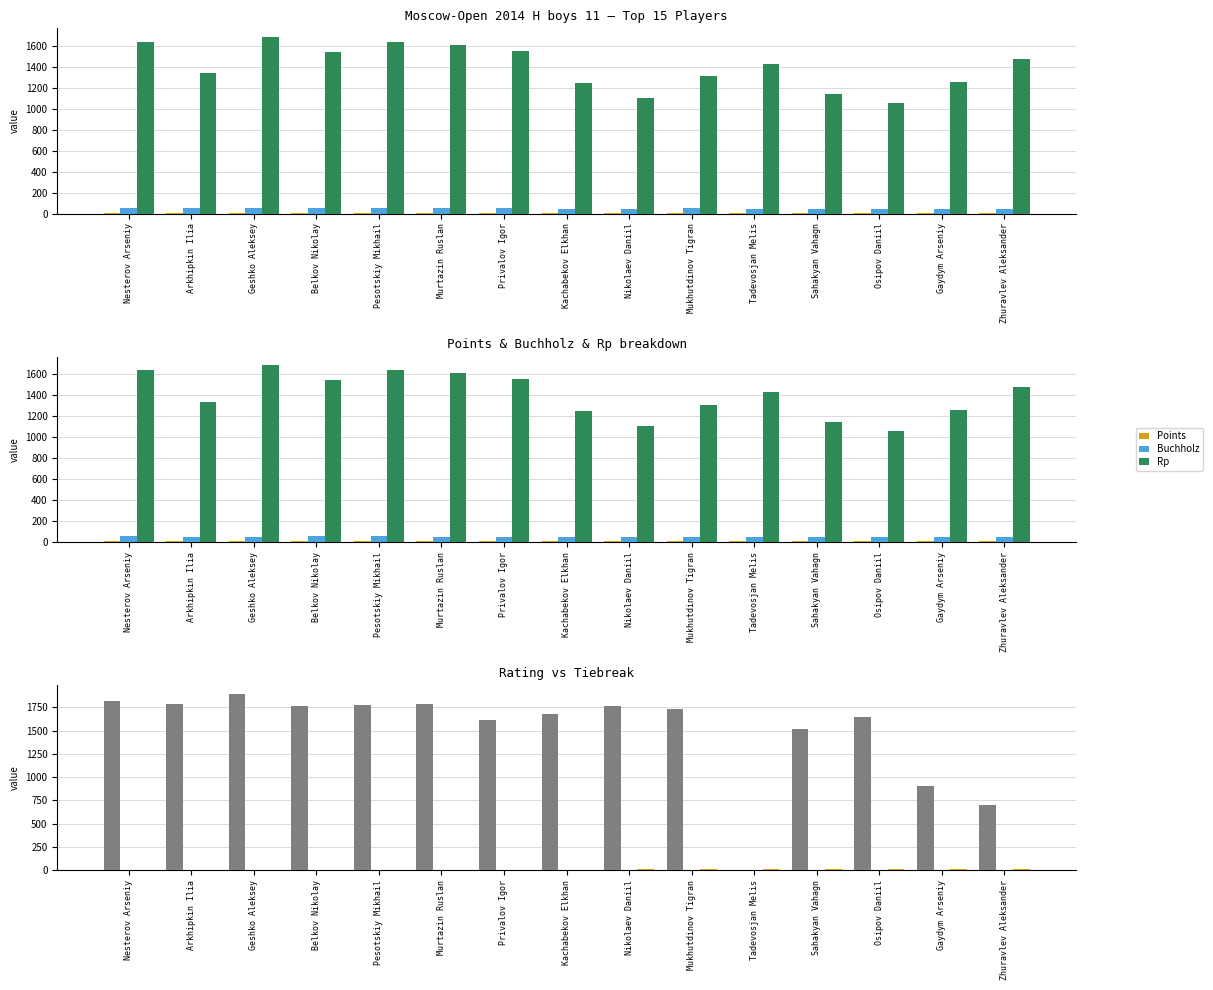

Reading left to right, list all the values displayed in this chart.

Points: 7.5	7.5	7.5	7.0	7.0	7.0	7.0	7.0	7.0	6.5	6.5	6.5	6.5	6.5	6.5
Buchholz: 53.5	51.5	50.0	56.0	54.0	51.5	49.5	48.5	46.5	51.0	48.5	47.5	46.0	46.0	45.5
Rp: 1636.0	1334.0	1680.0	1539.0	1635.0	1604.0	1547.0	1247.0	1105.0	1308.0	1427.0	1140.0	1053.0	1253.0	1474.0
Rating: 1822.0	1782.0	1894.0	1758.0	1770.0	1780.0	1611.0	1677.0	1762.0	1729.0	0.0	1515.0	1645.0	900.0	700.0
Doп2: 7.0	6.0	7.0	6.0	6.0	7.0	6.0	6.0	6.0	5.0	6.0	5.0	6.0	6.0	6.0
Rank: 1.0	2.0	3.0	4.0	5.0	6.0	7.0	8.0	9.0	10.0	11.0	12.0	13.0	14.0	15.0